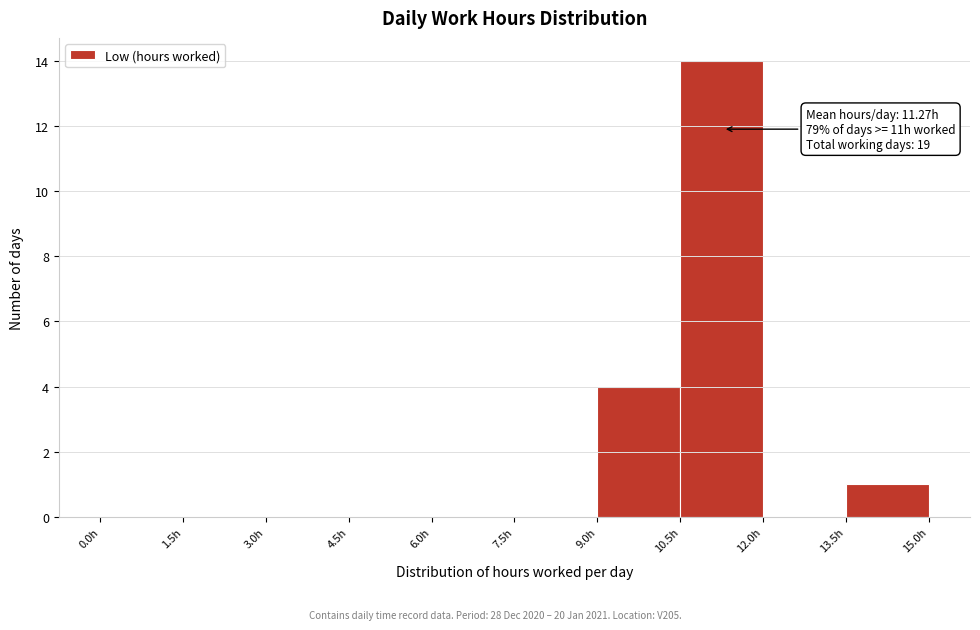

Which range on the x-axis has the tallest bar?

10.5 to 12.0